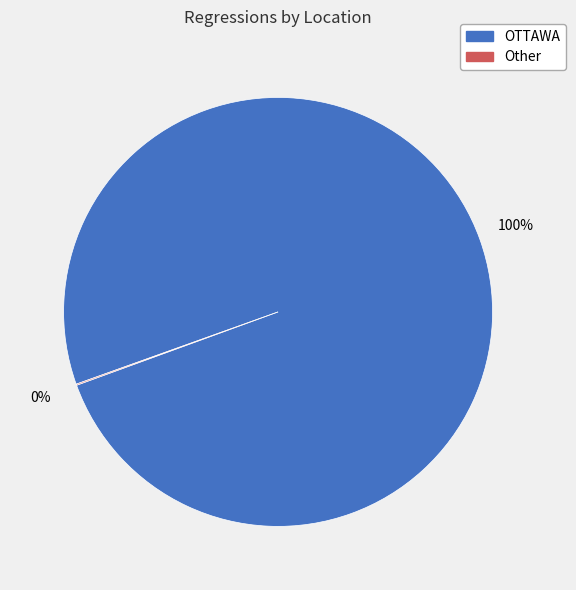

What is the majority slice?

OTTAWA